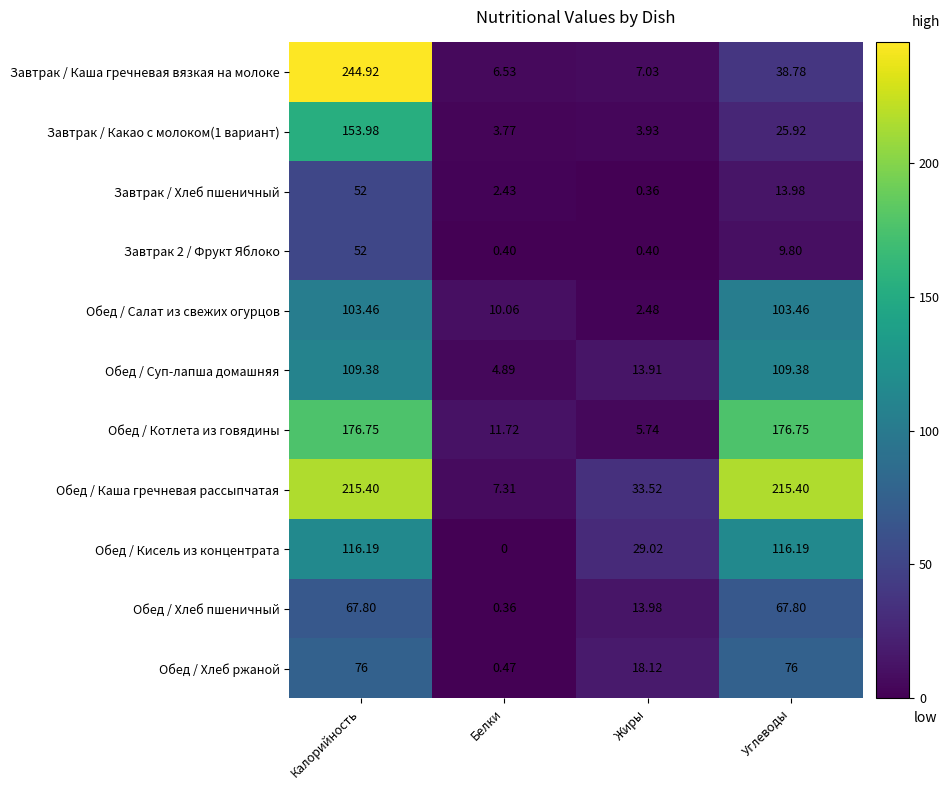

Which category has the lowest value across all series?

Белки